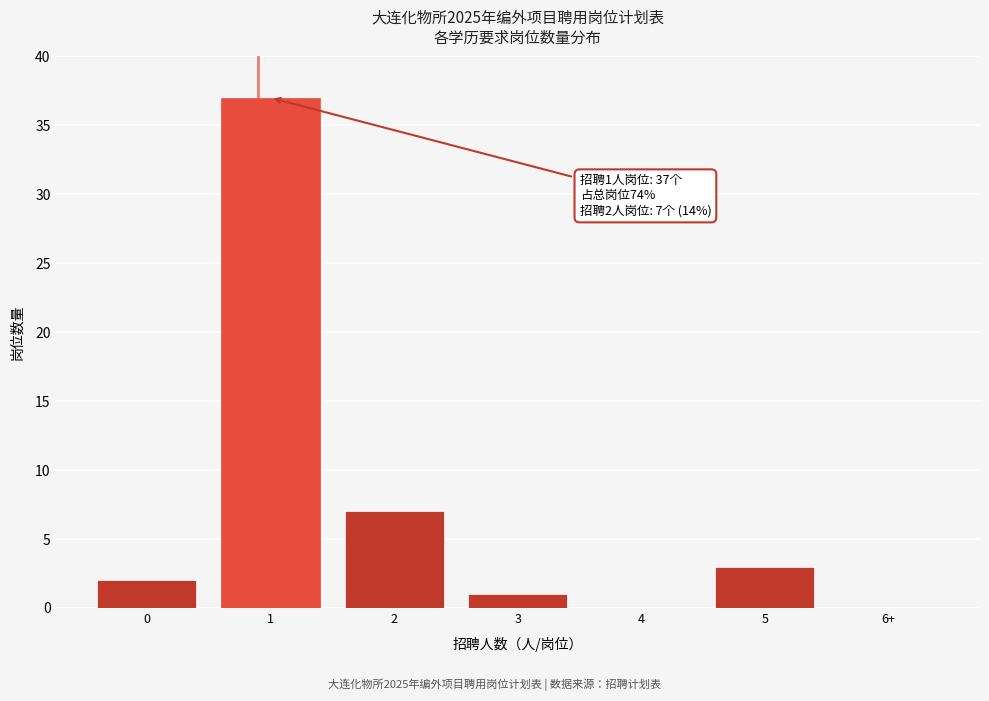

Reading left to right, transcribe all the data shown in this chart.

0=2	1=37	2=7	3=1	4=0	5=3	6+=0